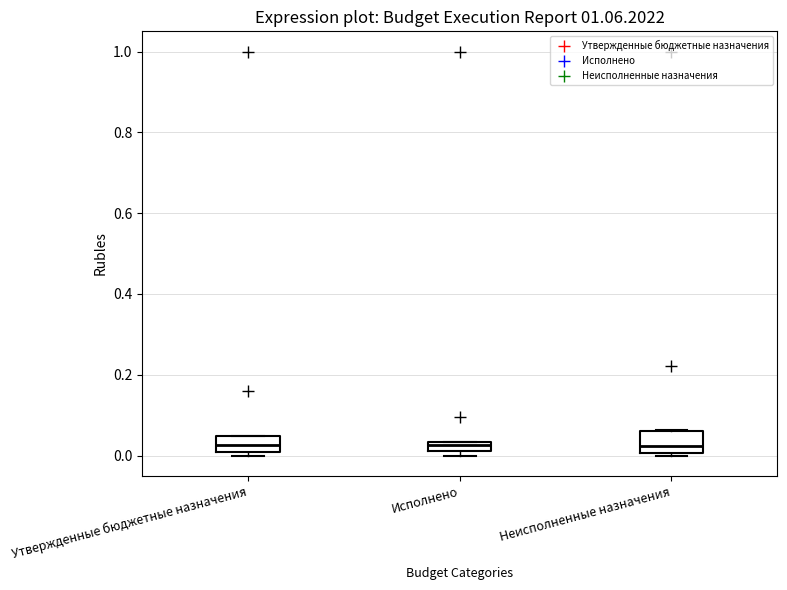

Where does the median line of the box for Неисполненные назначения sit on the y-axis? The values are not printed on the chart, so give them approximately, as read against the axis.

0.02